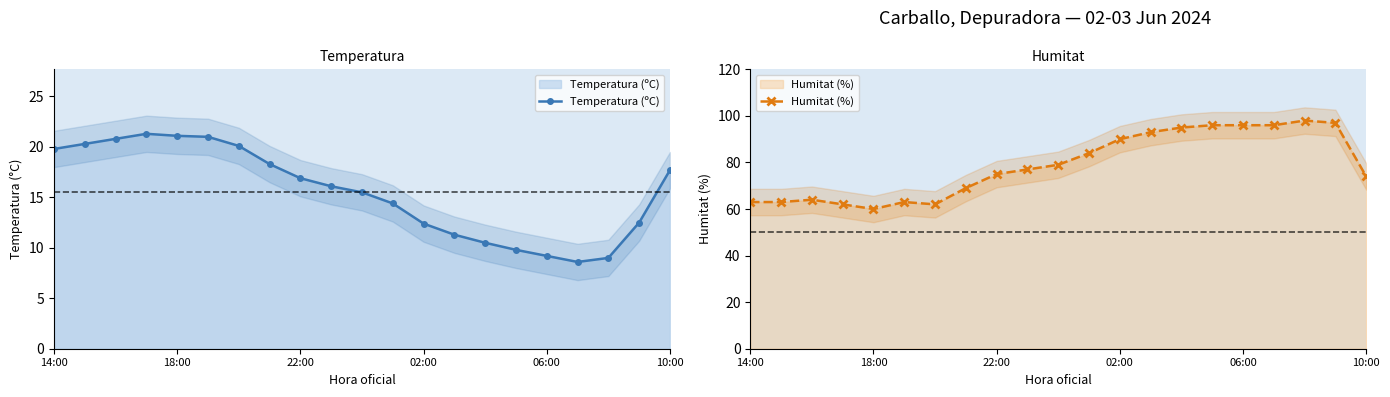

At how many categories does at least one series exceed 15?

21